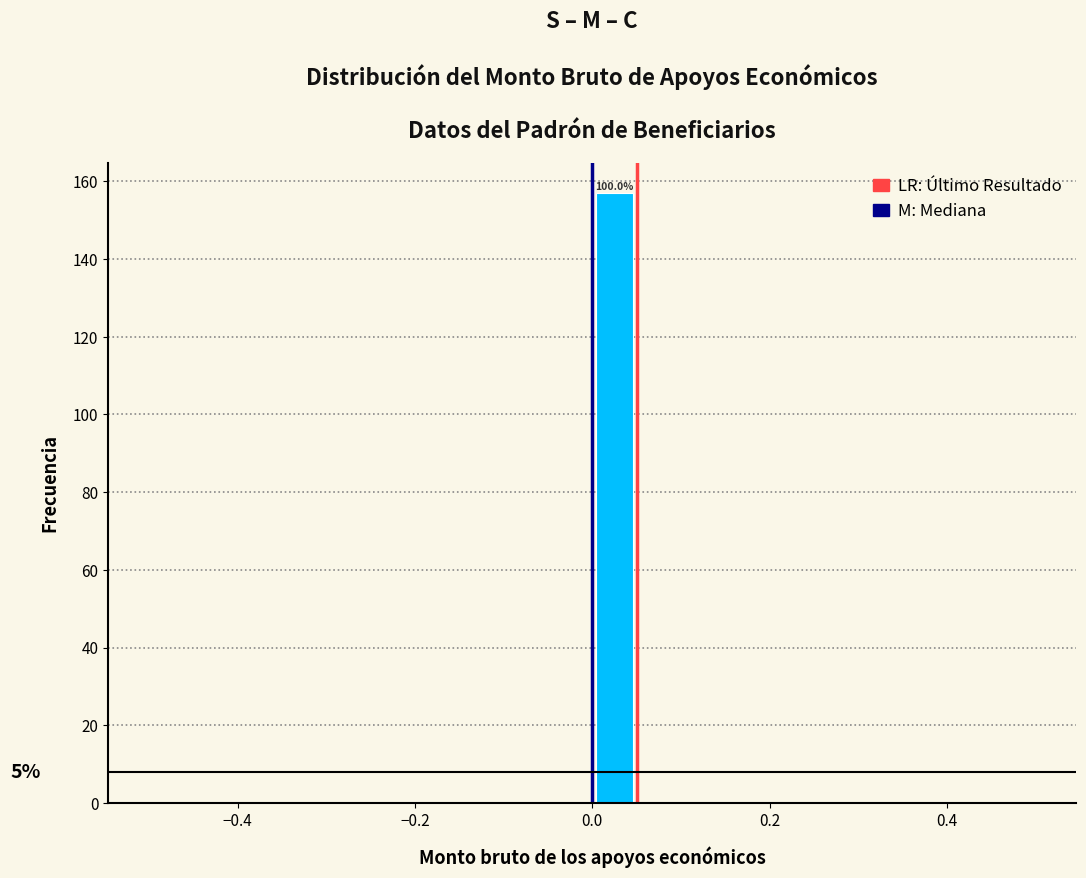

Around what value on the x-axis is the tallest bar? Give the approximate position of its centre, as read against the axis.

0.02